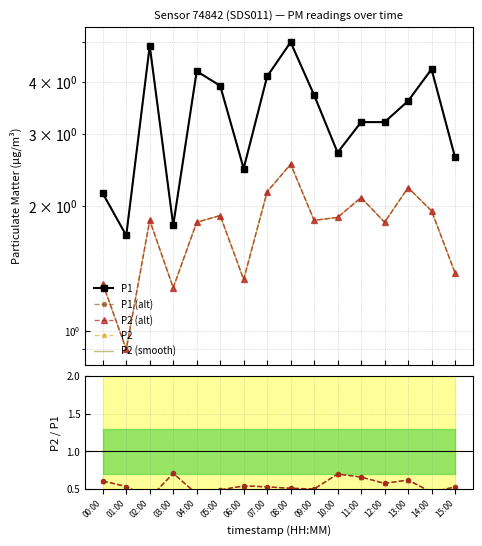

What is the sum of the P1 values at 15:00 and 11:00?

5.8